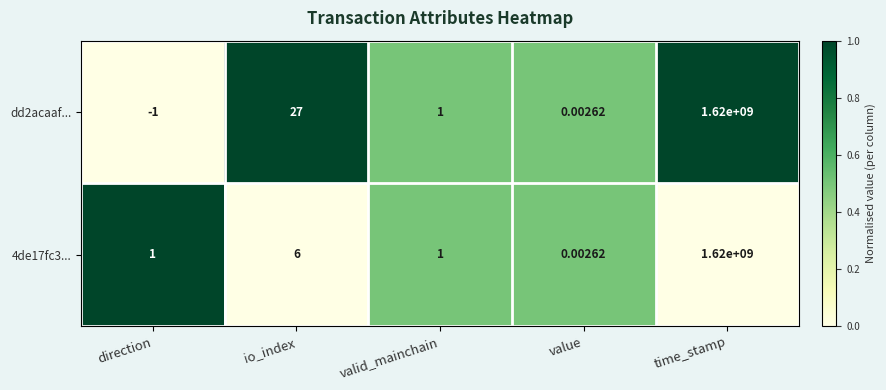

At which label is dd2acaaf... closest to 809999999?

io_index